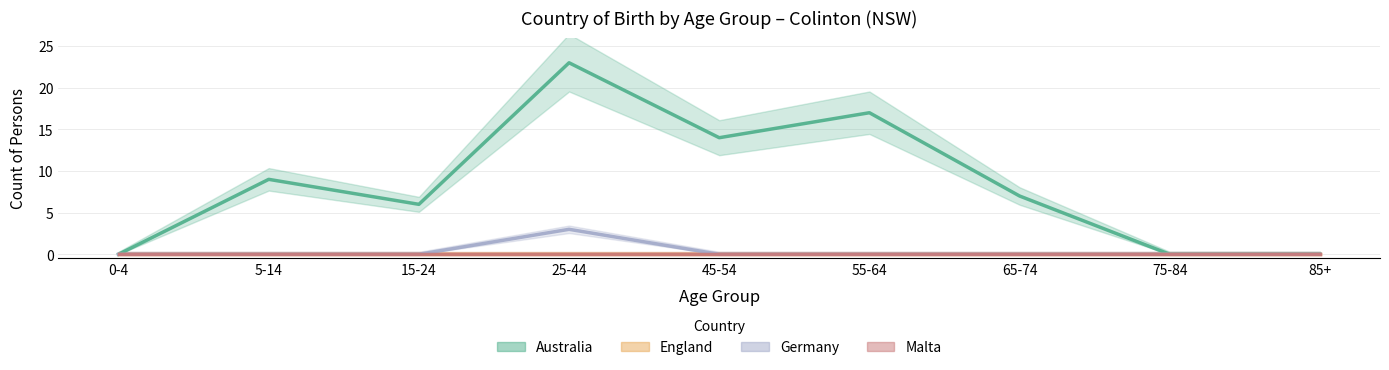

Which category has the highest value in the Malta series?

0-4